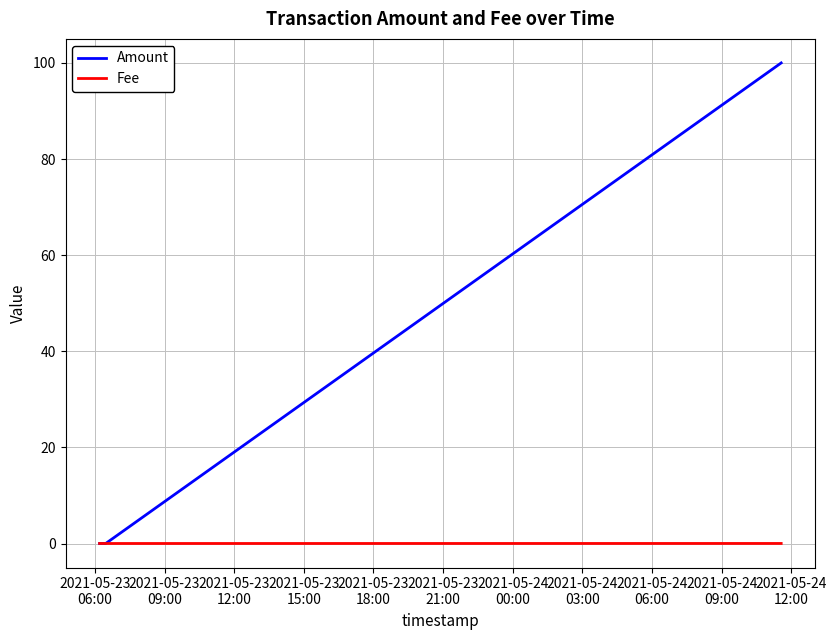

Which series has the largest range (max minus min)?

Amount